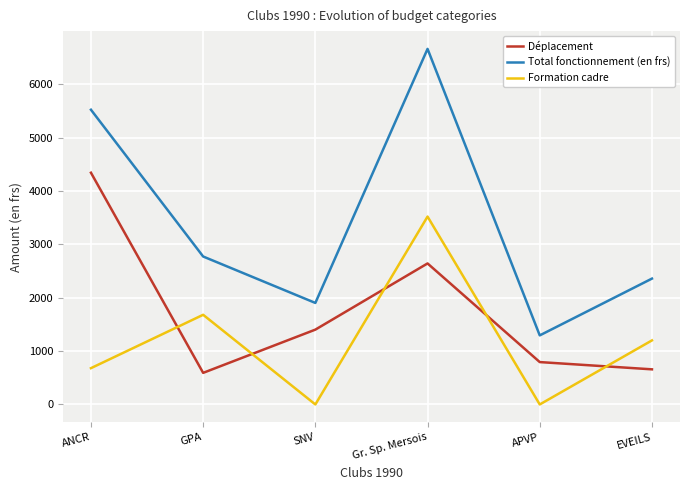

Does the chart display data point markers on the line(s)?

No